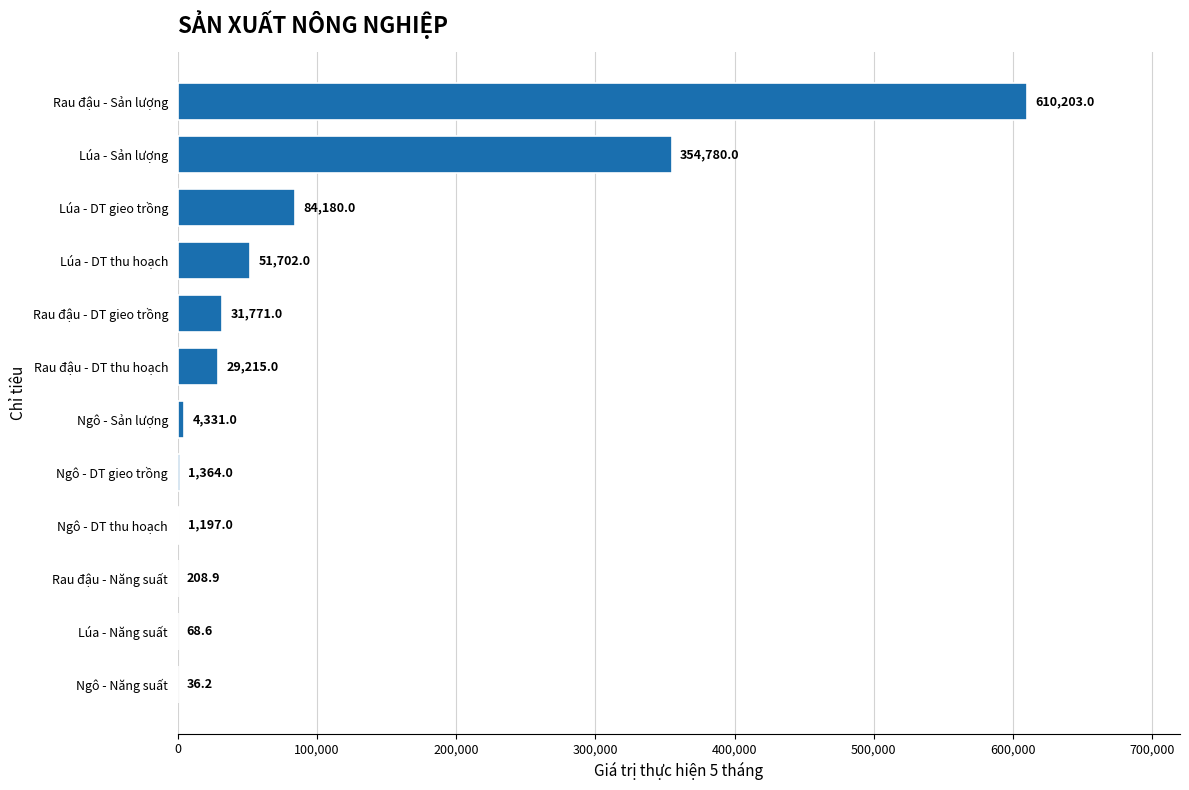

What is the greatest value displayed?

610203.0